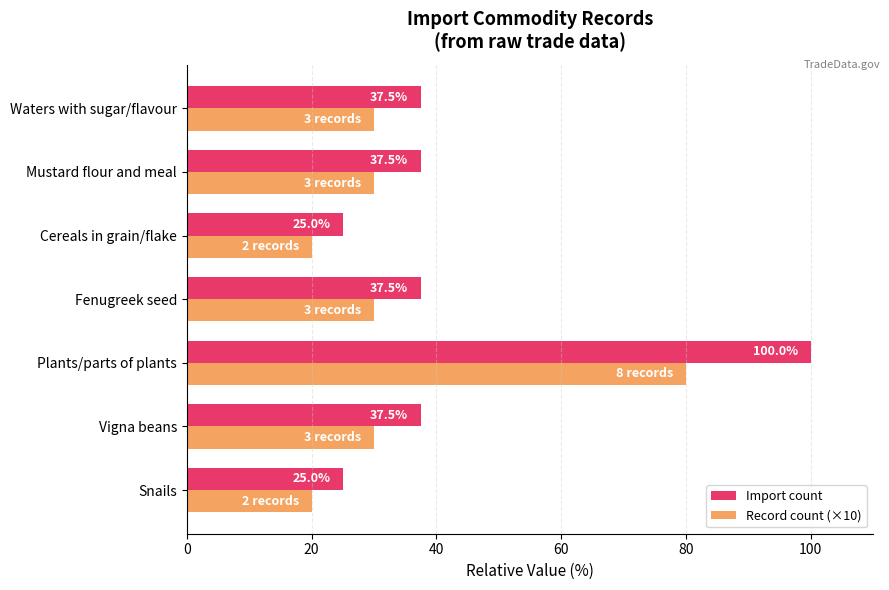

What is the difference between the Import count values at Snails and Vigna beans?

12.5